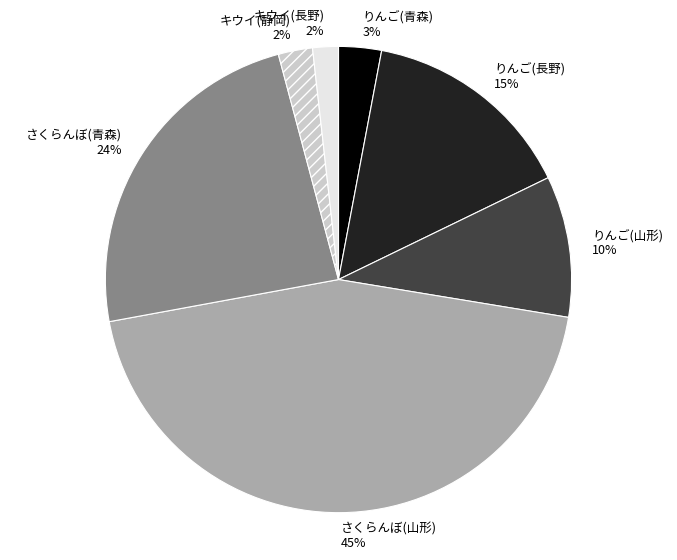

What is the largest slice in the pie chart?

さくらんぼ(山形)